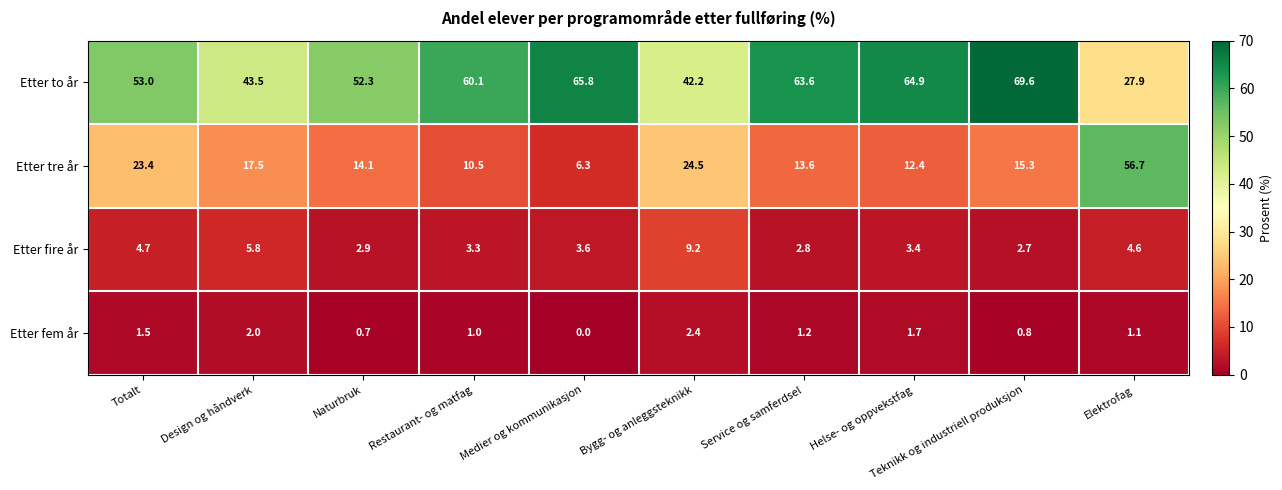

What is the total value across all series at Teknikk og industriell produksjon?

88.4